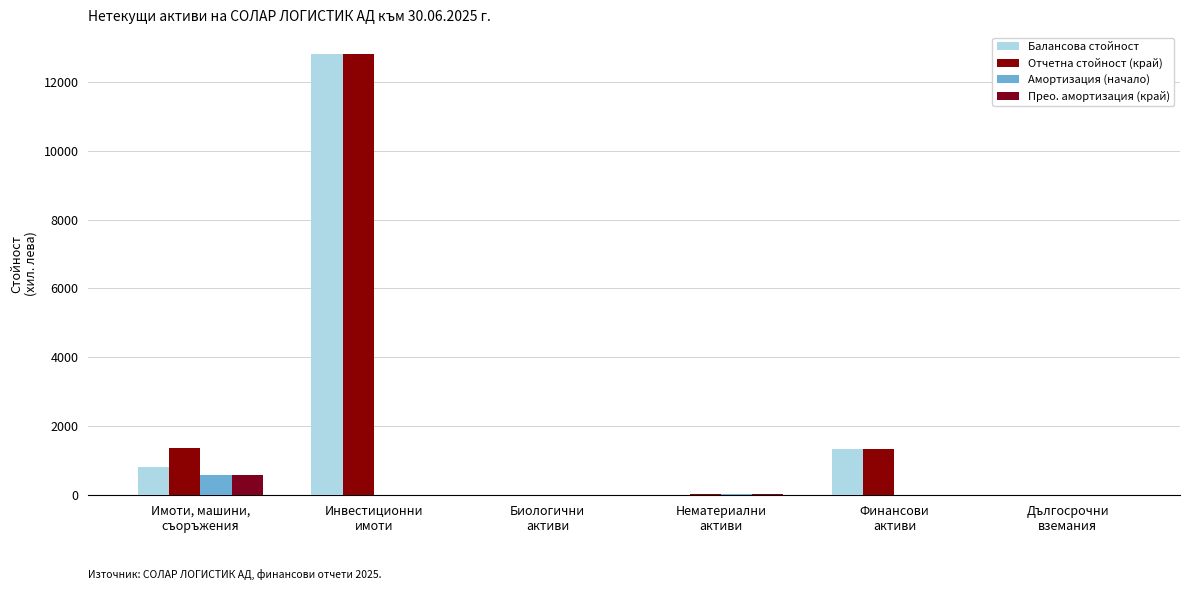

Which series has the largest range (max minus min)?

Балансова стойност